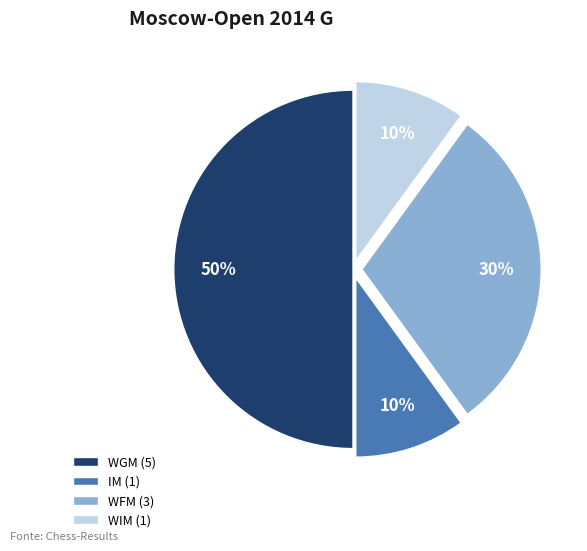

What is the largest slice in the pie chart?

WGM (5)